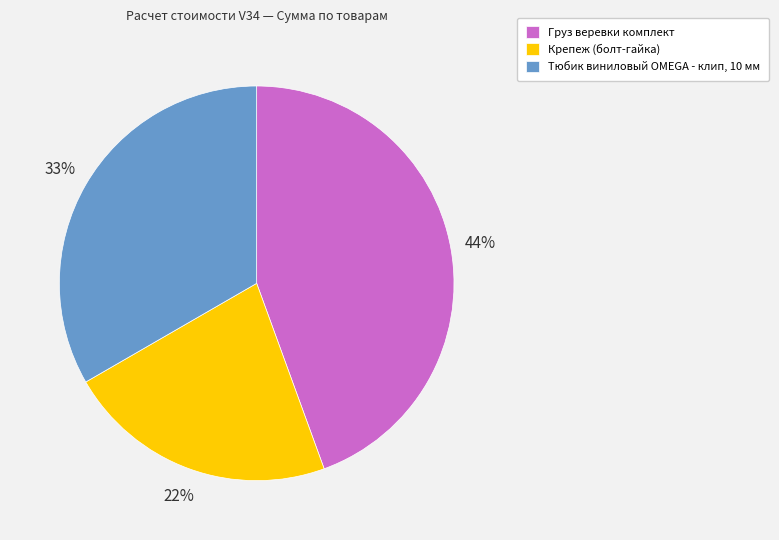

Does Крепеж (болт-гайка) represent more than half of the total?

No